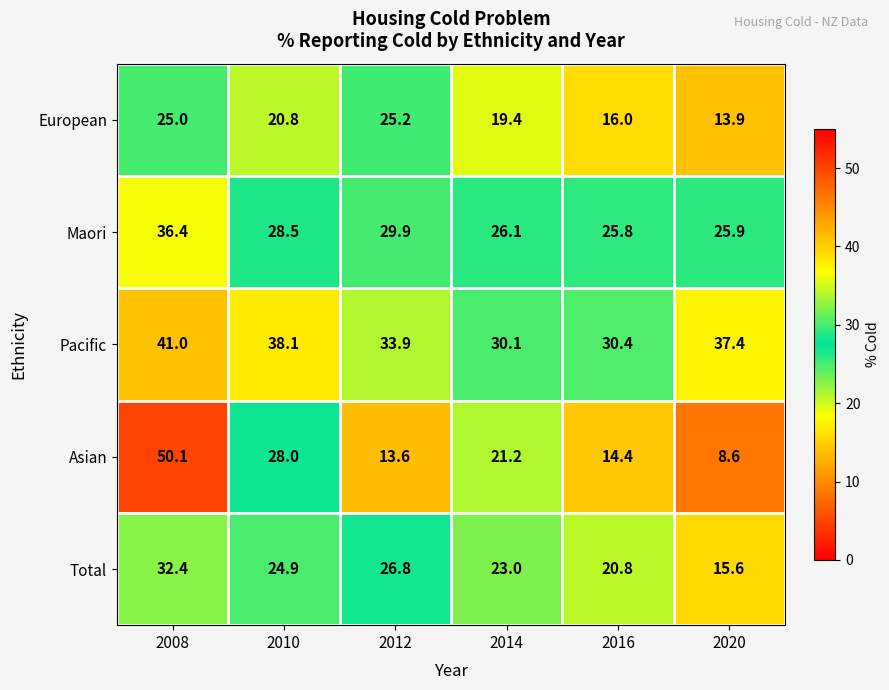

What is the total value across all series at 2010?

140.3